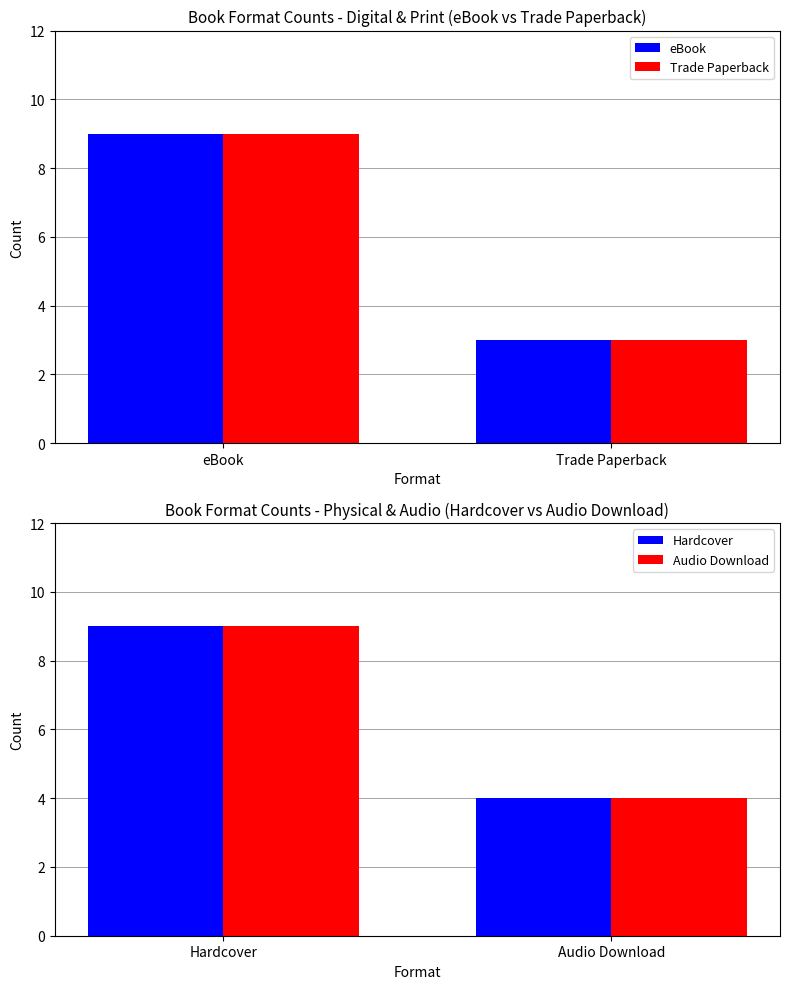

What value does the eBook series have at Trade Paperback?

3